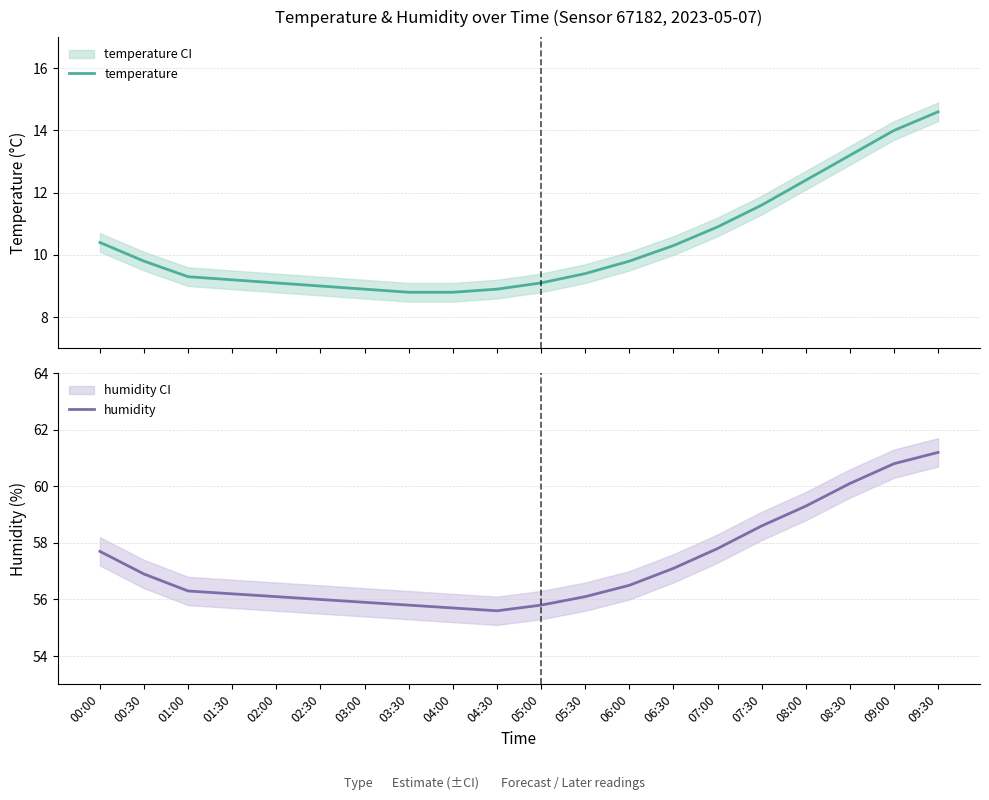

What is the total value across all series at 08:30?

73.3